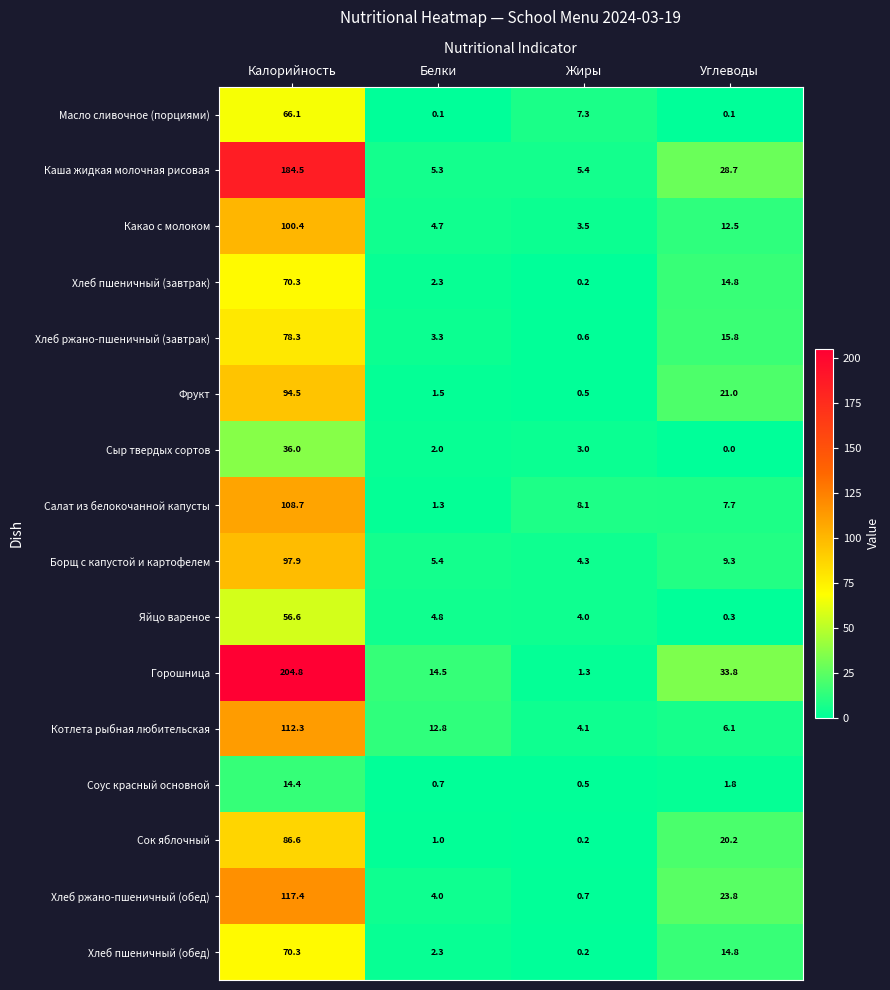

What is the difference between the second highest and second lowest values in the Яйцо вареное series?

0.8